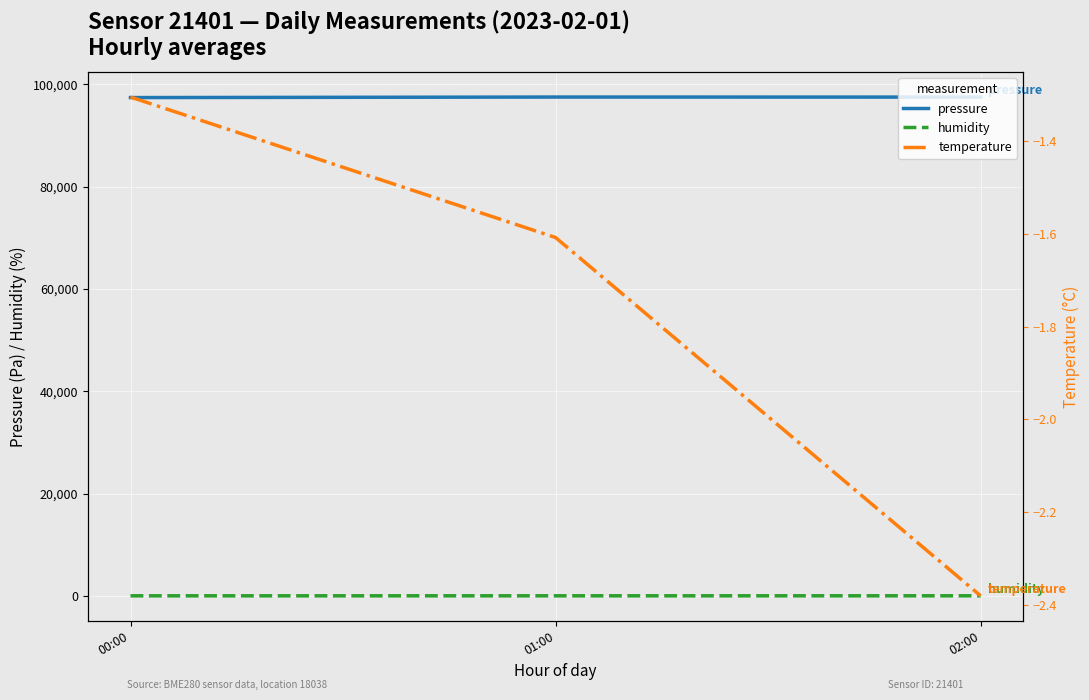

Between 01:00 and 00:00, which is larger?

01:00